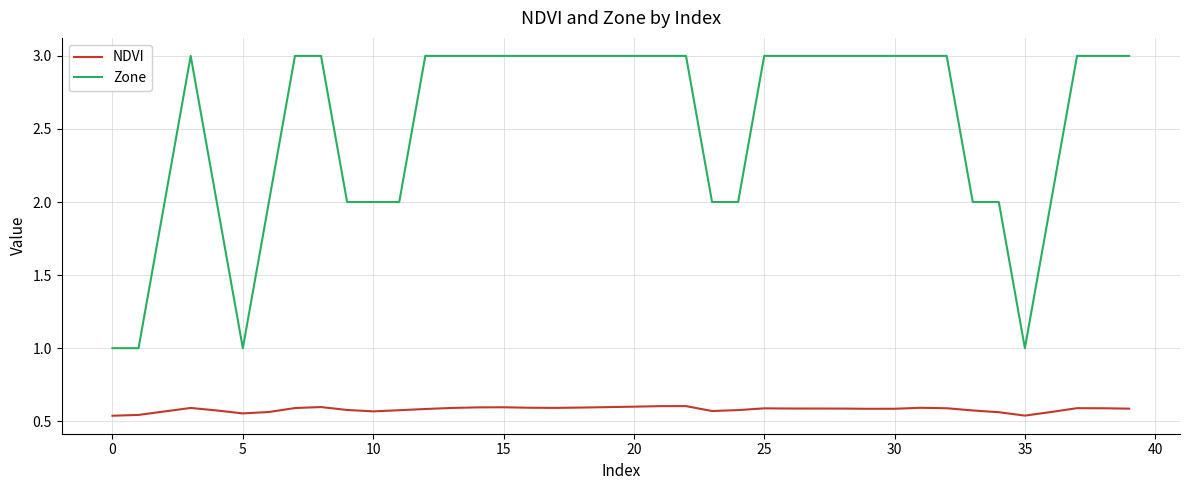

Which series has the largest range (max minus min)?

Zone